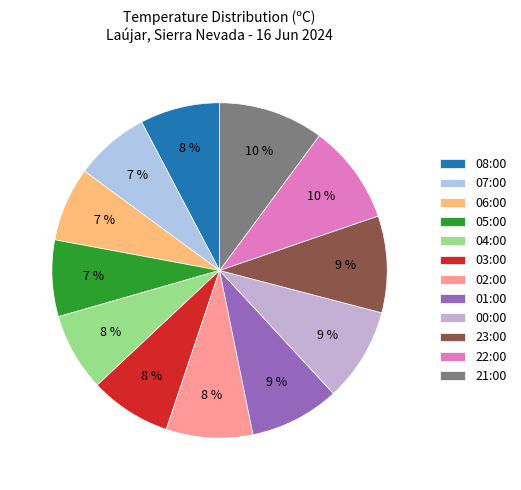

What is the total percentage of 00:00 and 21:00?

19.2%